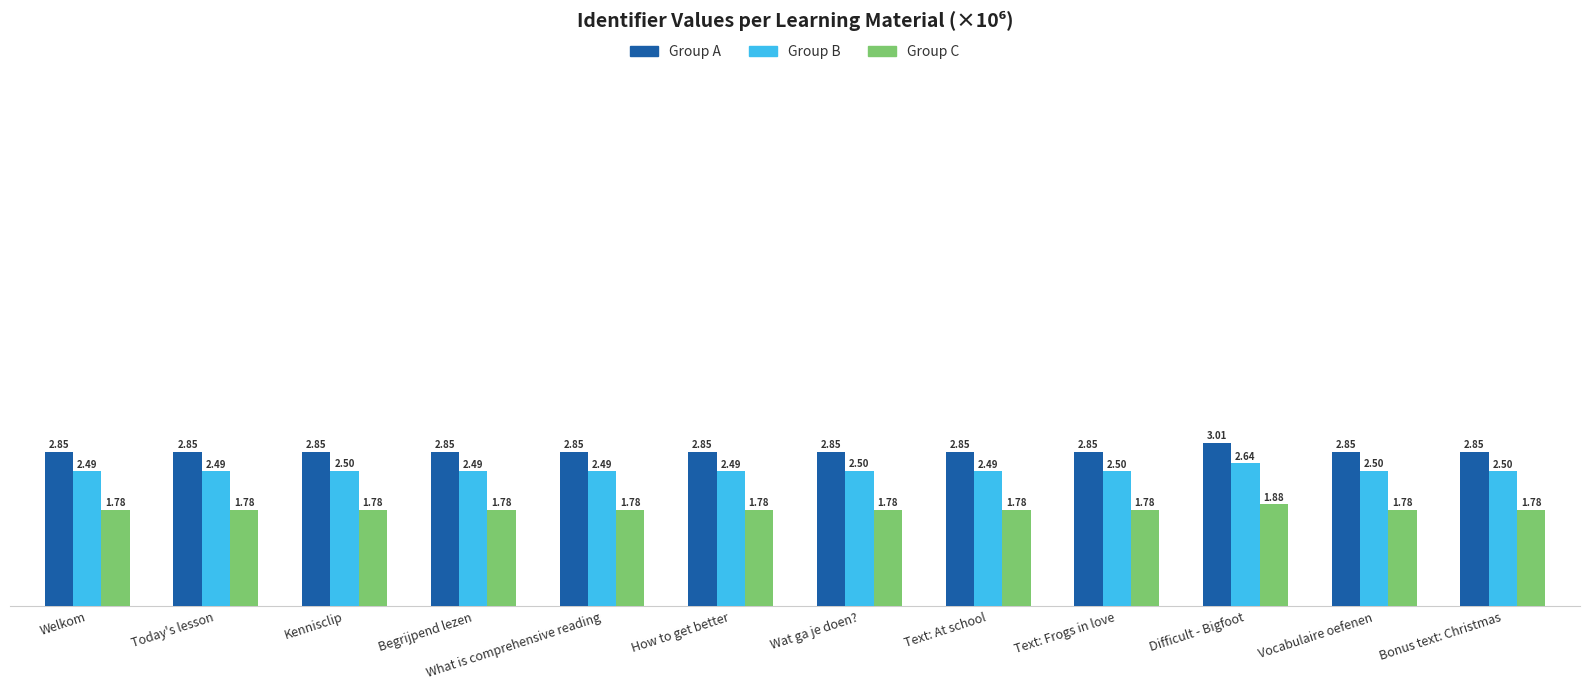

At which category does the chart reach its peak across all series?

Difficult - Bigfoot